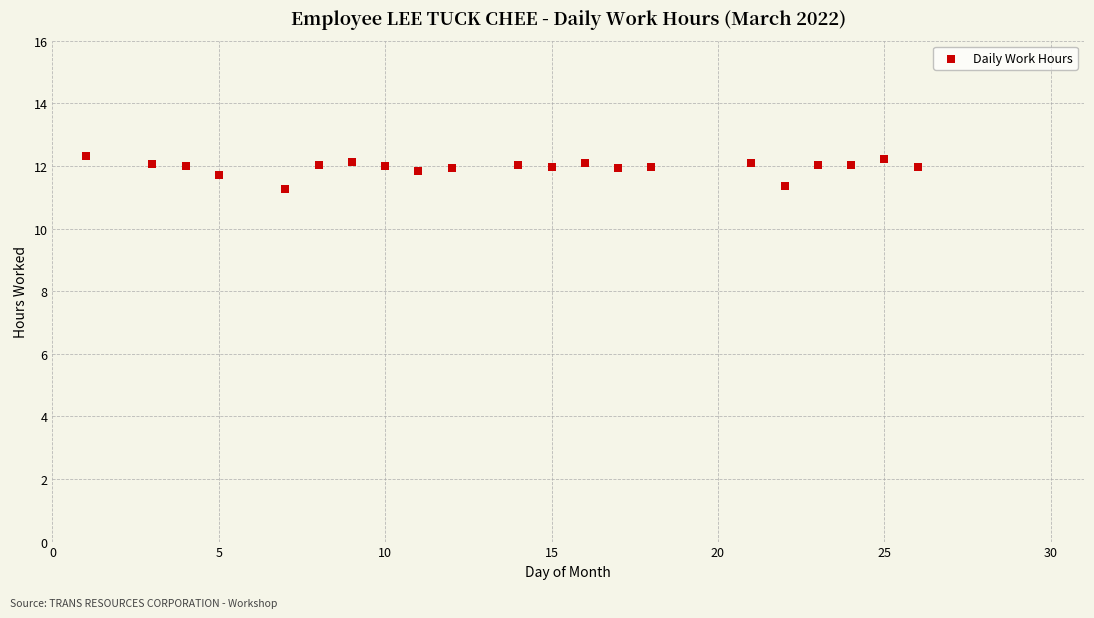

What is the range of X values (max minus min)?

25.0